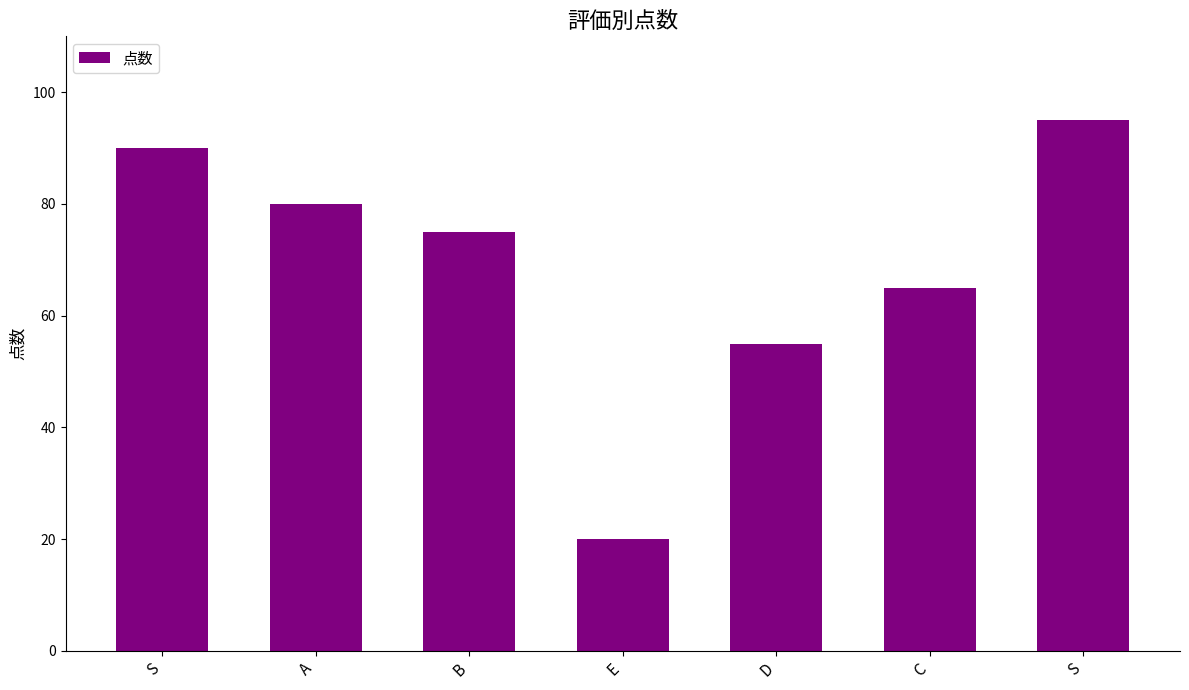

Count the number of categories in the chart.

7